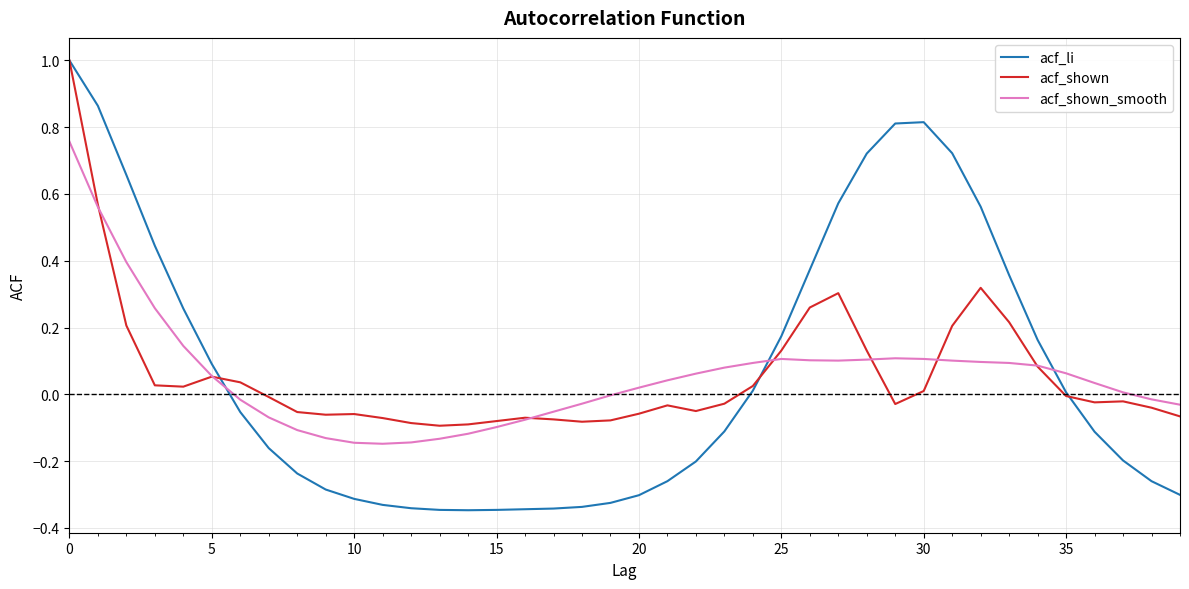

Which series has the widest spread of values?

acf_li